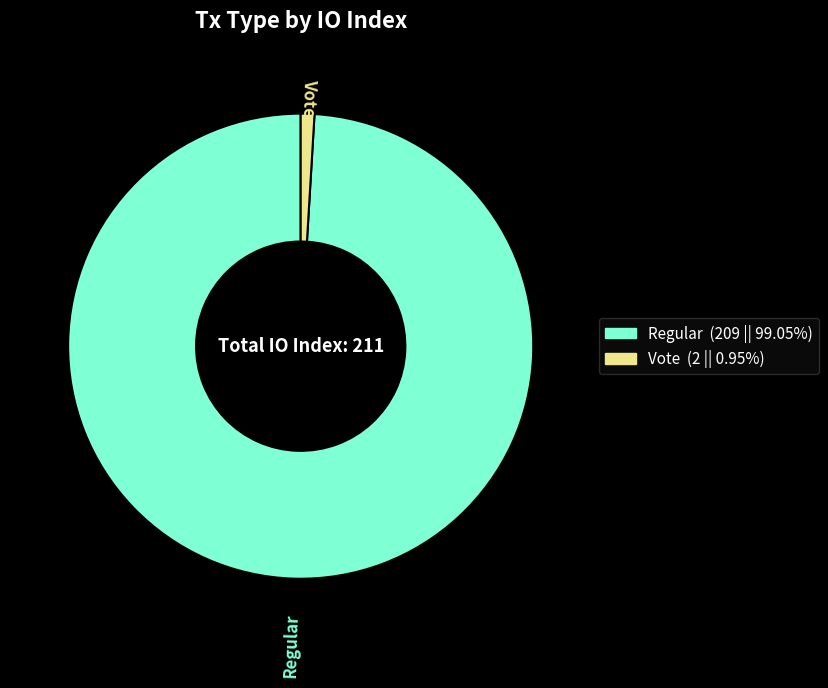

Approximately how many times larger is the value at Regular compared to Vote?

104.5